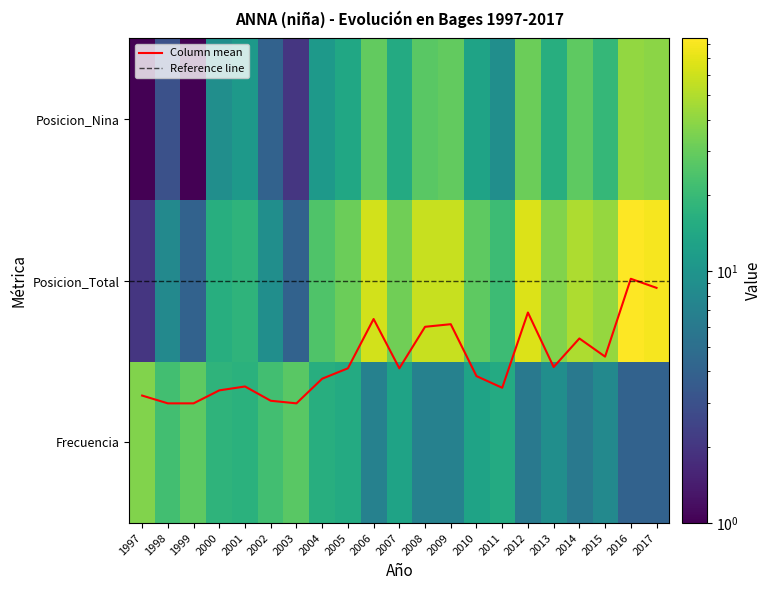

The value of Posicion_Nina at 2011 is 15. True or false?

False